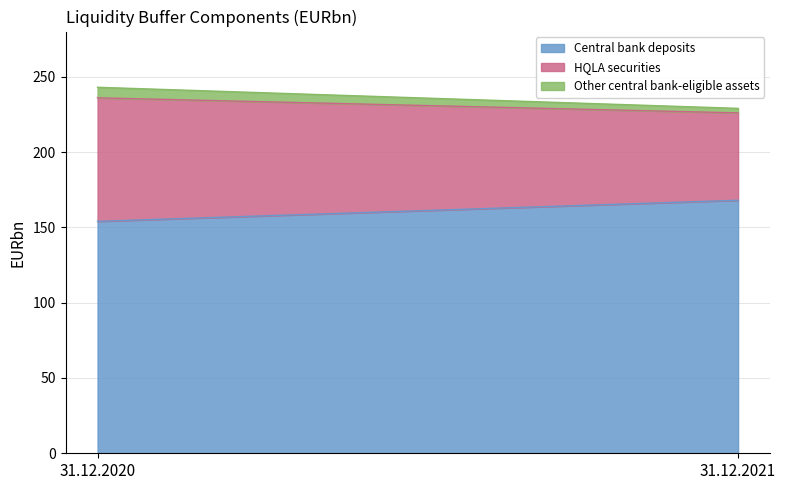

The 31.12.2020 series shows 154 at Central bank deposits. True or false?

True